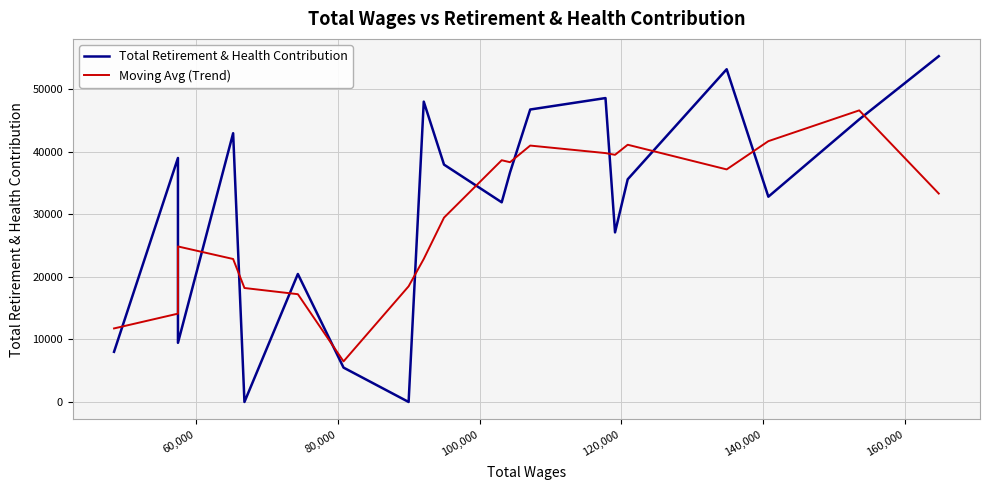

Which series ends up on top after the final intersection of Total Retirement & Health Contribution and Moving Avg (Trend)?

Total Retirement & Health Contribution